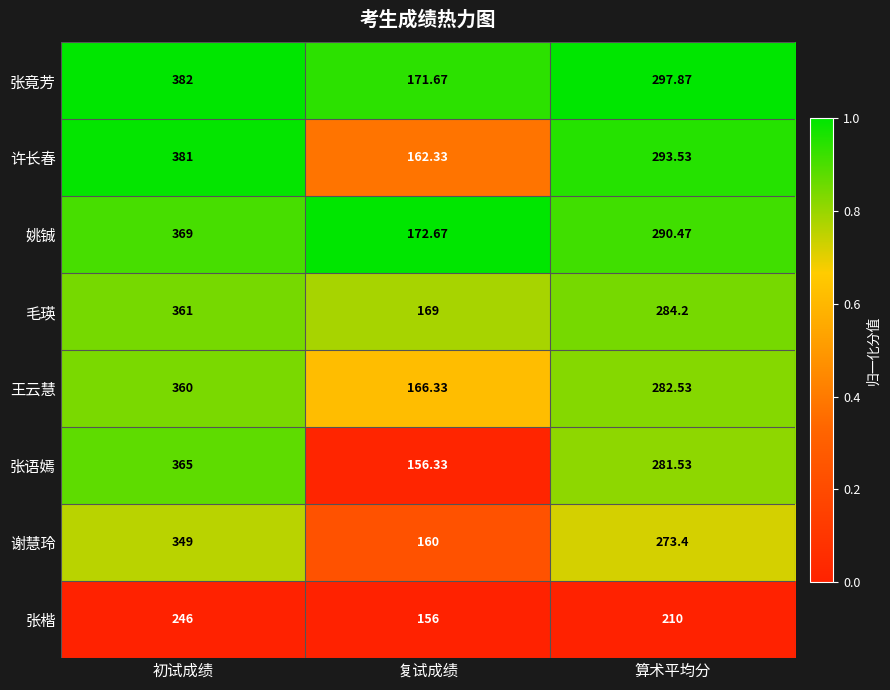

Between 初试成绩 and 算术平均分, which series saw the biggest shift?

许长春